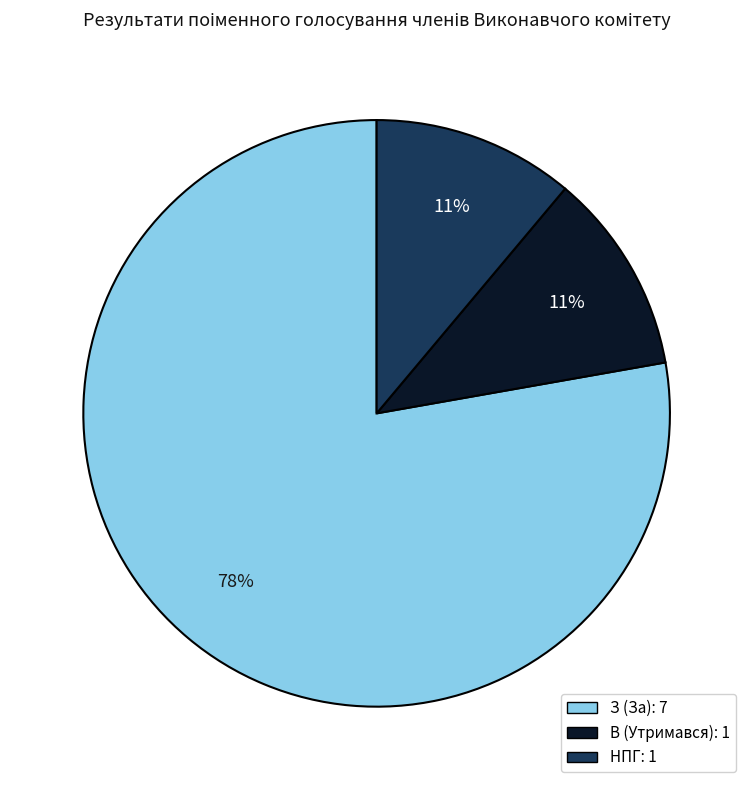

To the nearest percent, what percentage of the pie is В (Утримався)?

11%